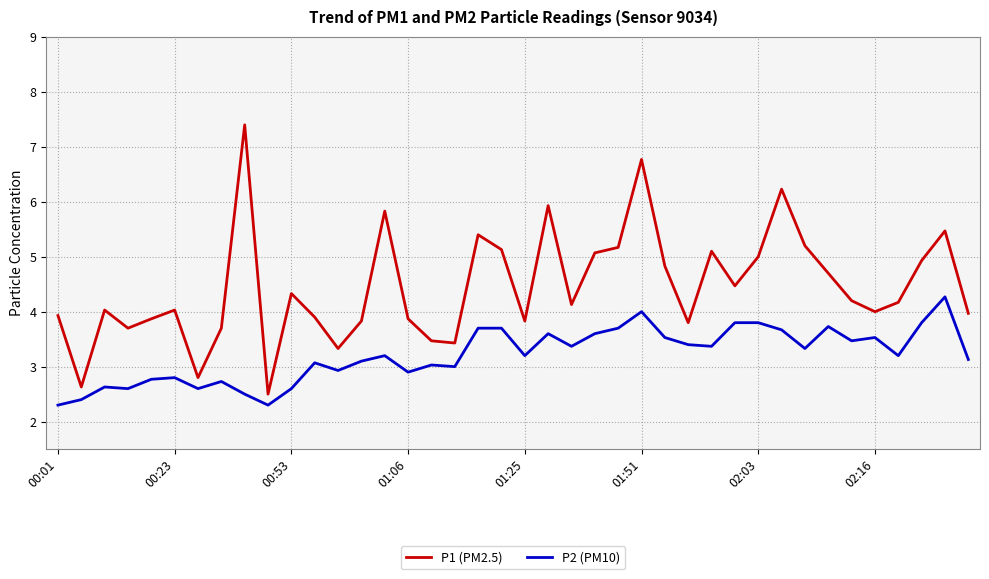

Rank the series by their maximum value, from highest to lowest.

P1 (PM2.5), P2 (PM10)